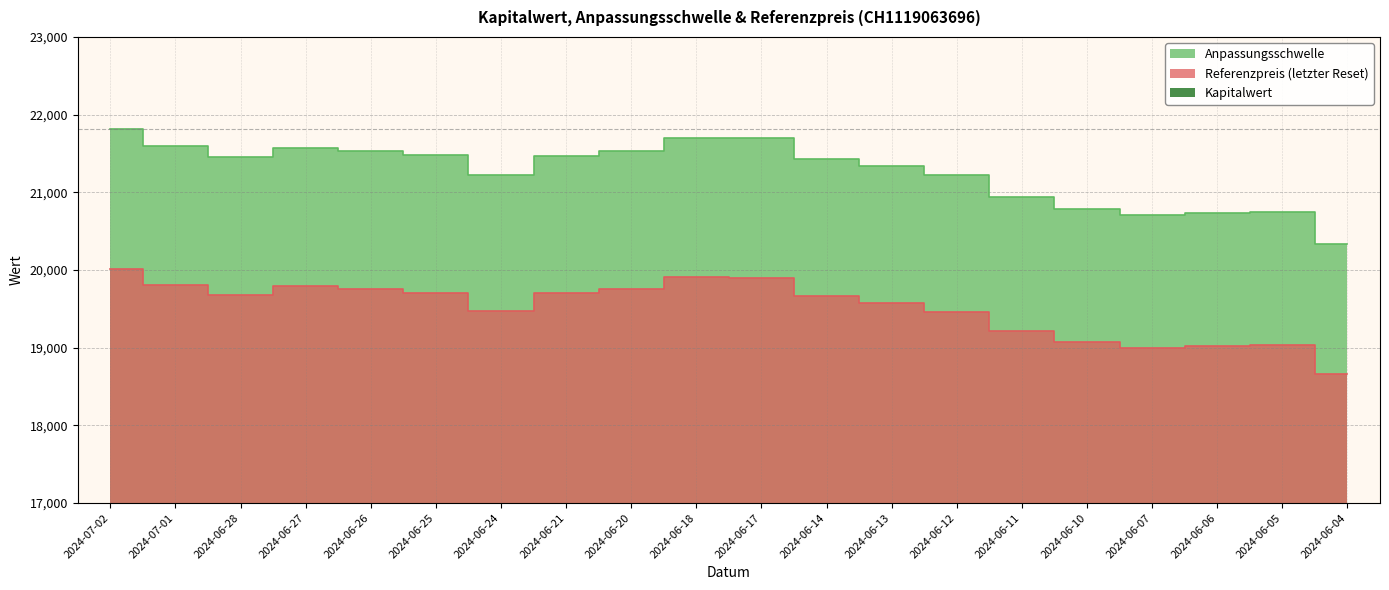

What is the average value of the Referenzpreis (letzter Reset) series?

19509.3